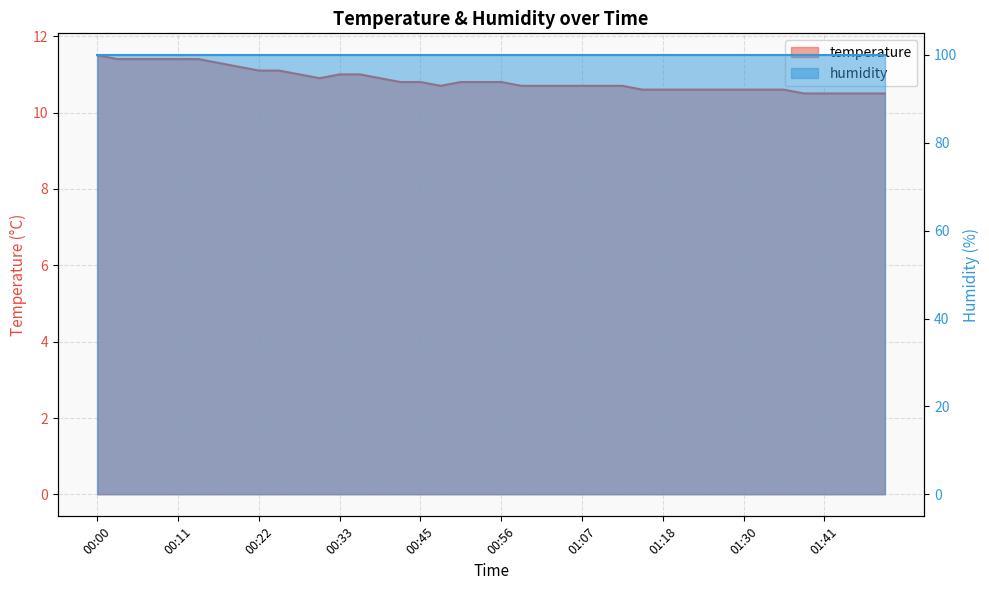

What is the difference between the maximum and minimum values?

1.0